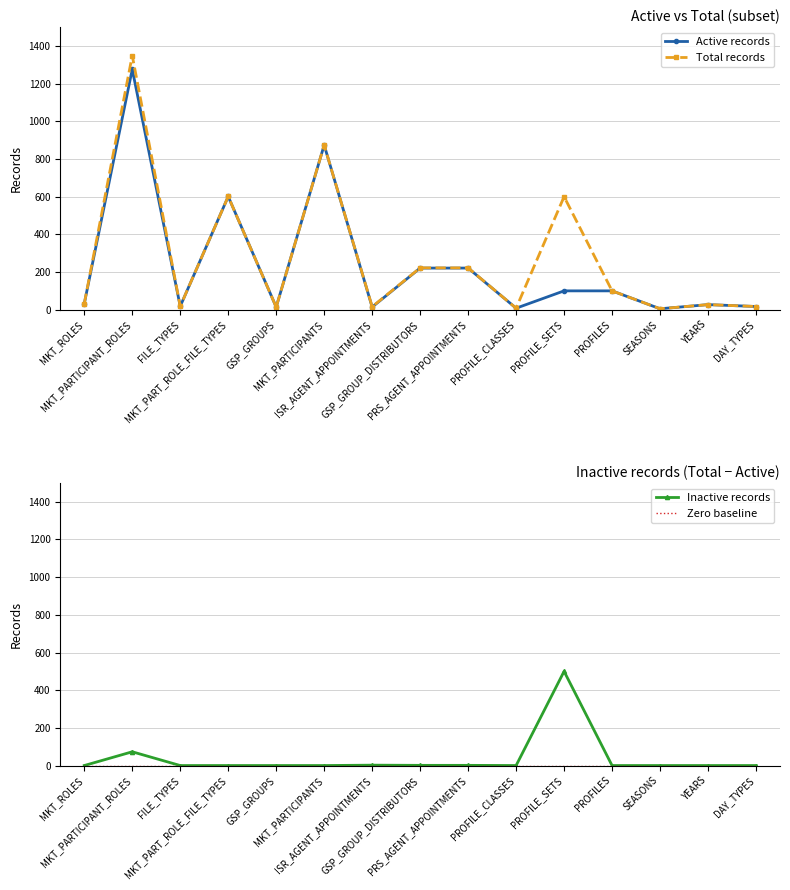

The Inactive records series shows 1 at ISR_AGENT_APPOINTMENTS. True or false?

False